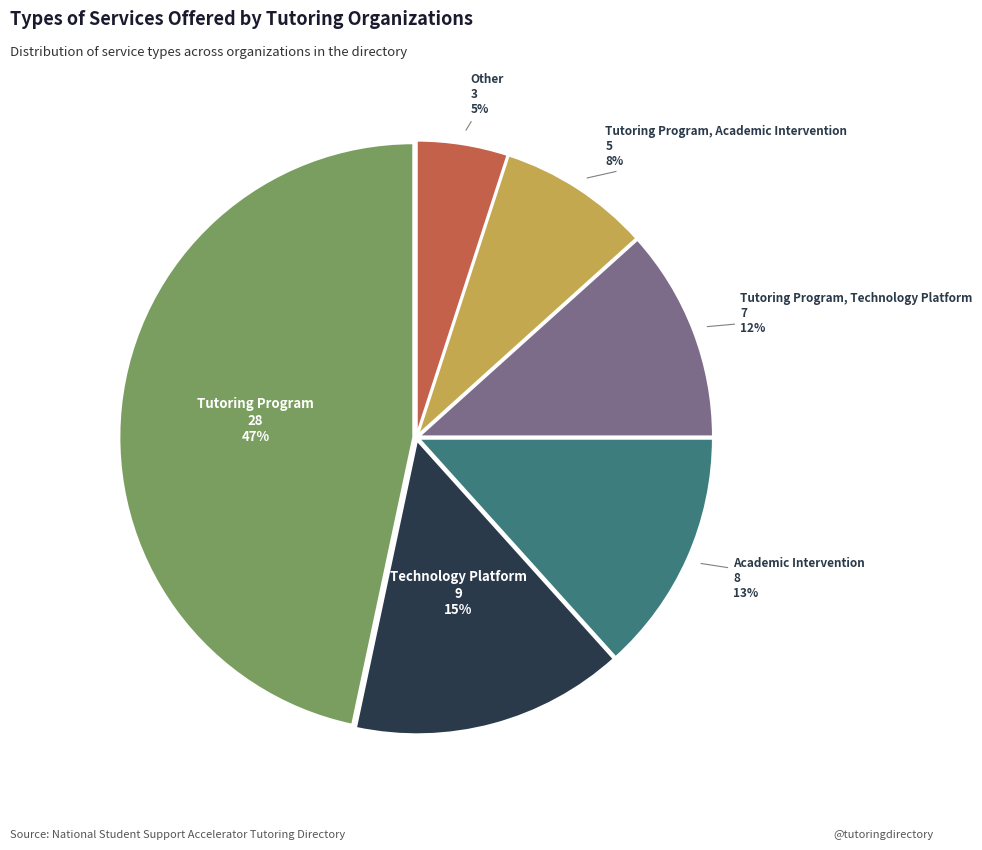

Is there any slice that represents more than half of the pie?

No